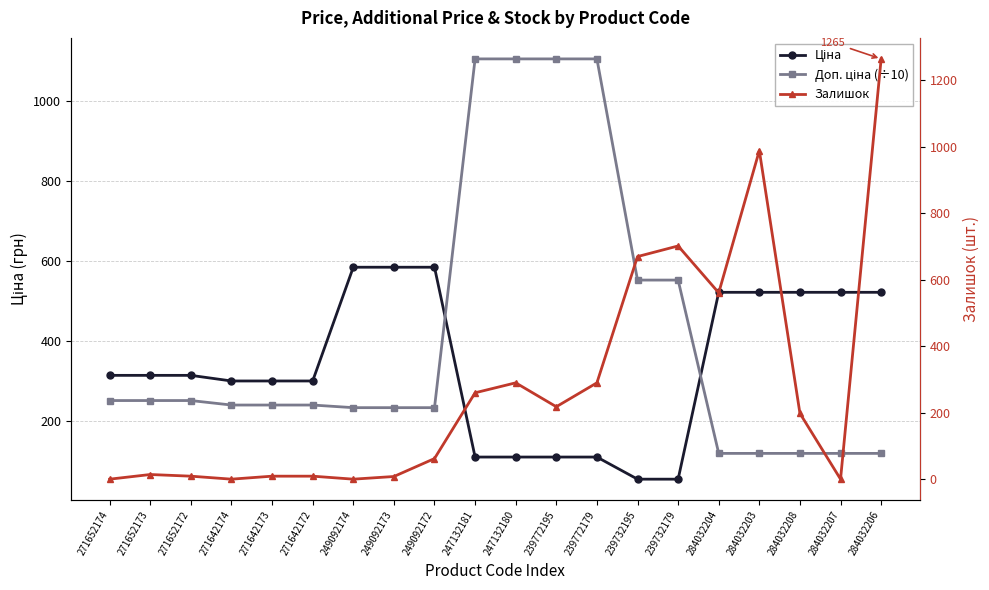

Count the number of categories in the chart.

20